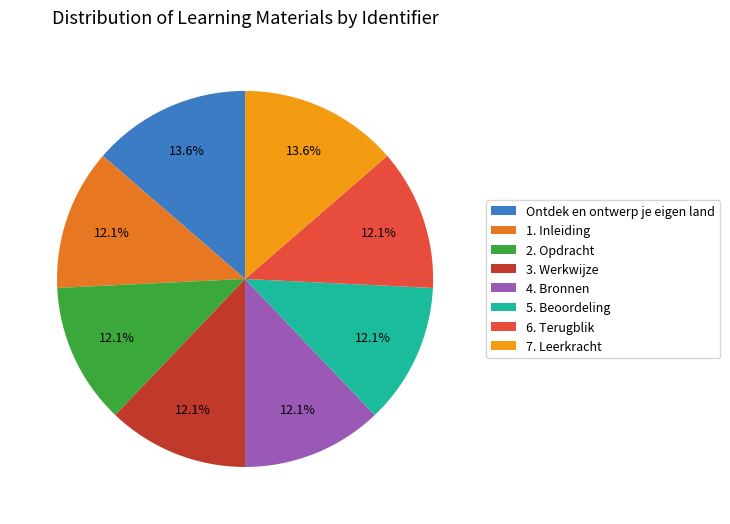

Between 7. Leerkracht and 1. Inleiding, which is larger?

7. Leerkracht